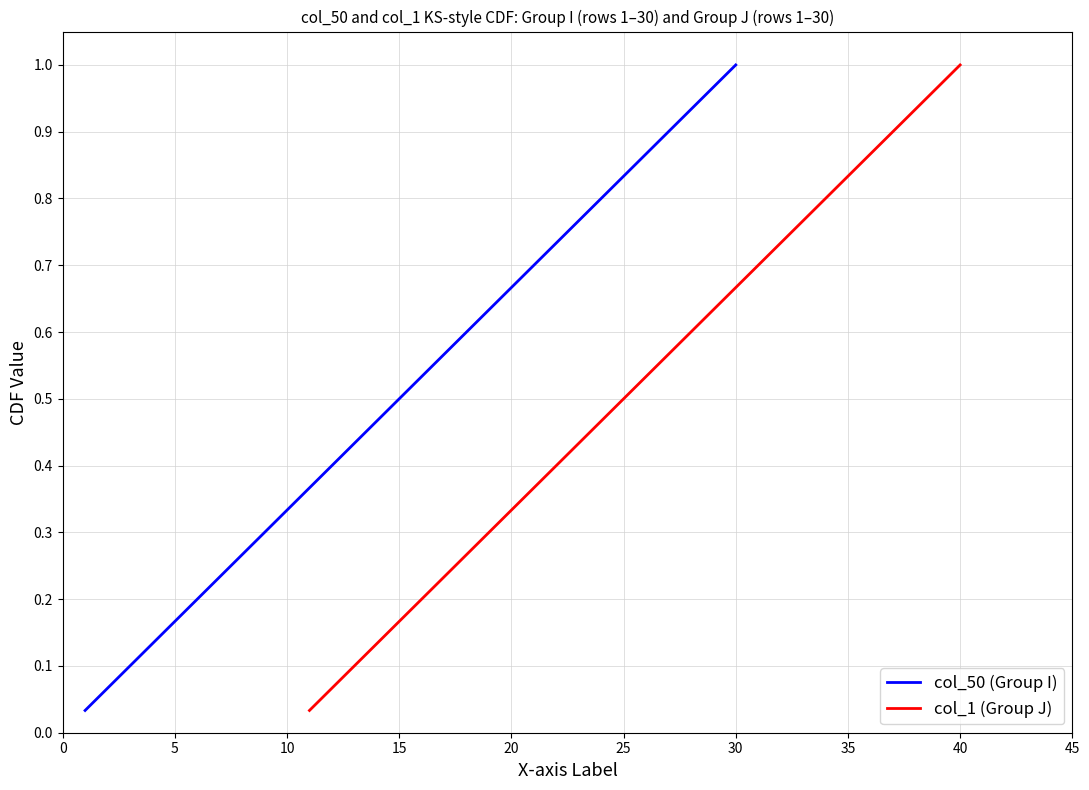

Rank the series by their maximum value, from highest to lowest.

col_50 (Group I), col_1 (Group J)